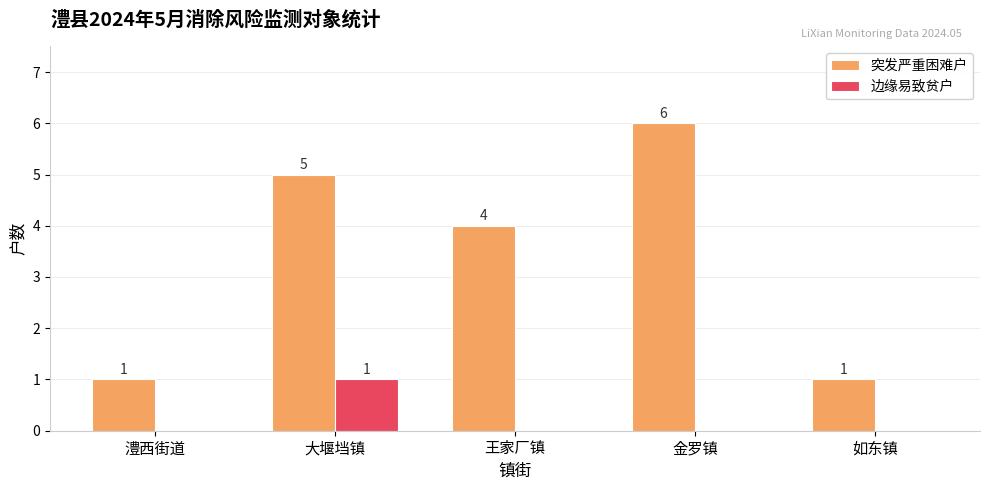

Which label corresponds to the largest value in the chart?

金罗镇